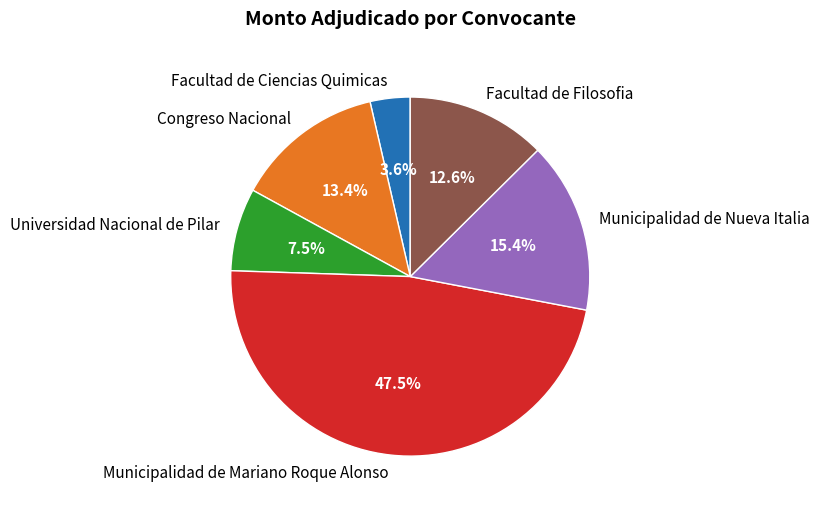

True or false: Congreso Nacional accounts for 13% of the total.

True